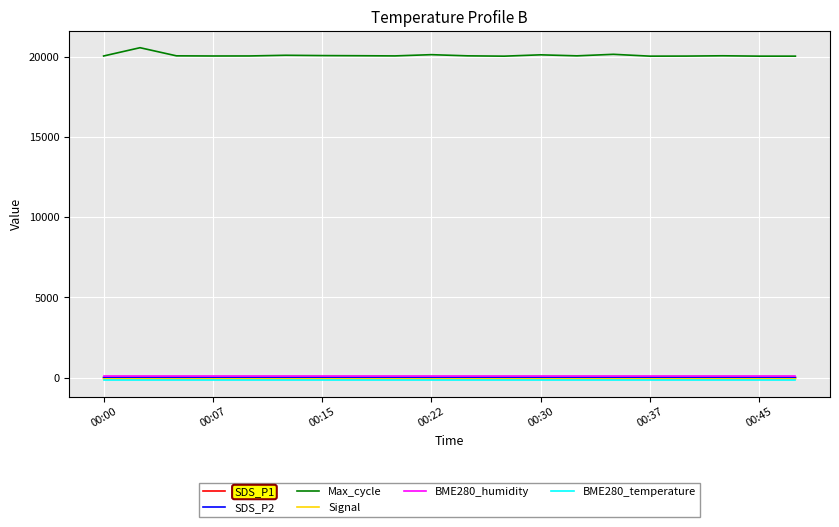

What is the lowest value of the BME280_temperature series?

-146.6